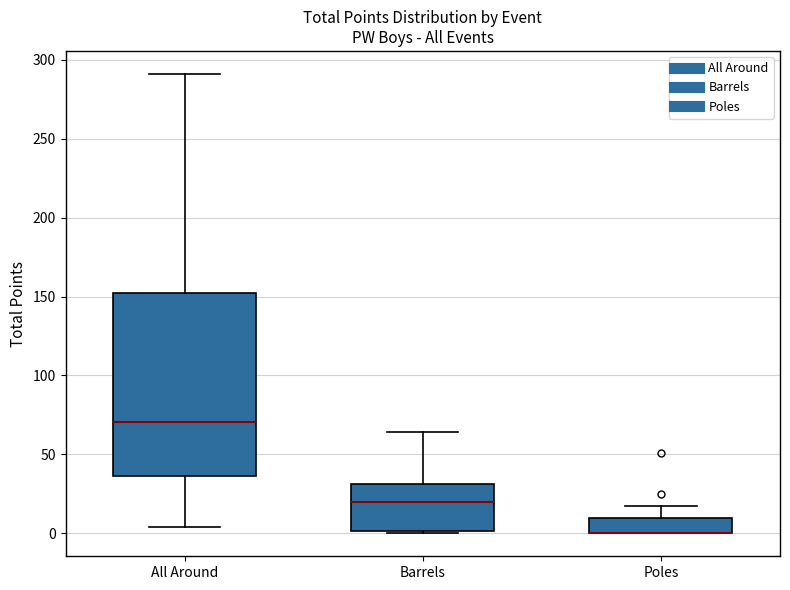

Where does the upper whisker of the box for Poles end on the y-axis? The values are not printed on the chart, so give them approximately, as read against the axis.

15